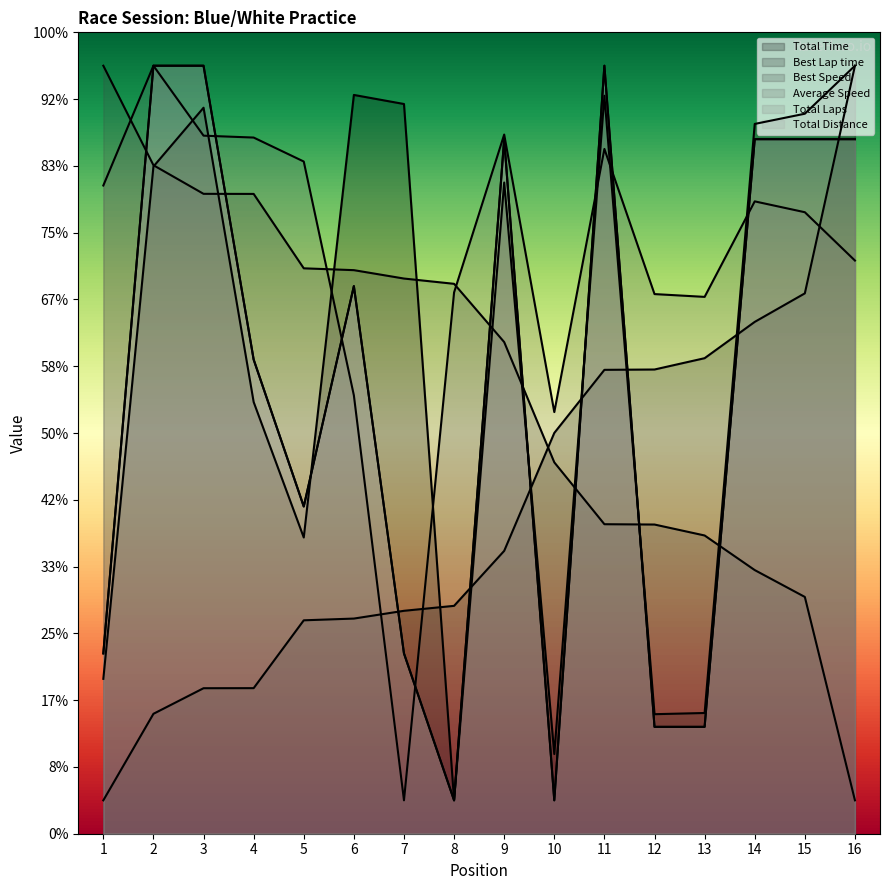

Rank the series at 6 from highest to lowest value.

Total Time, Best Speed, Total Laps, Total Distance, Average Speed, Best Lap time